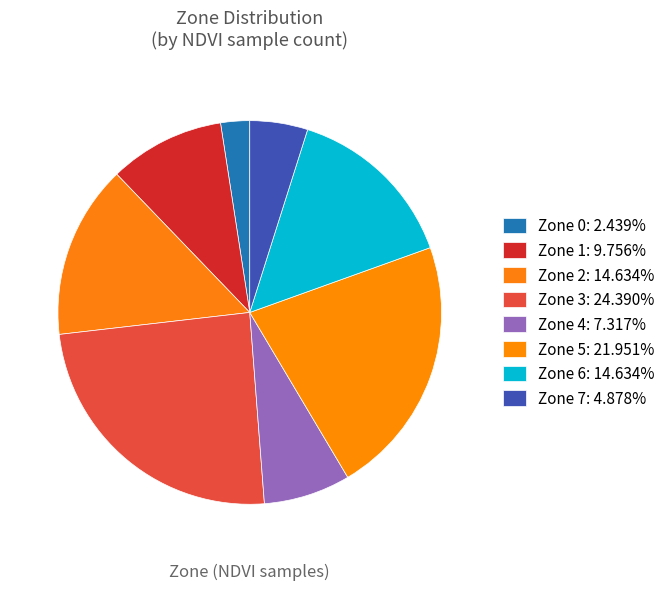

To the nearest percent, what is the difference between the Zone 4 and Zone 2 slice percentages?

7%